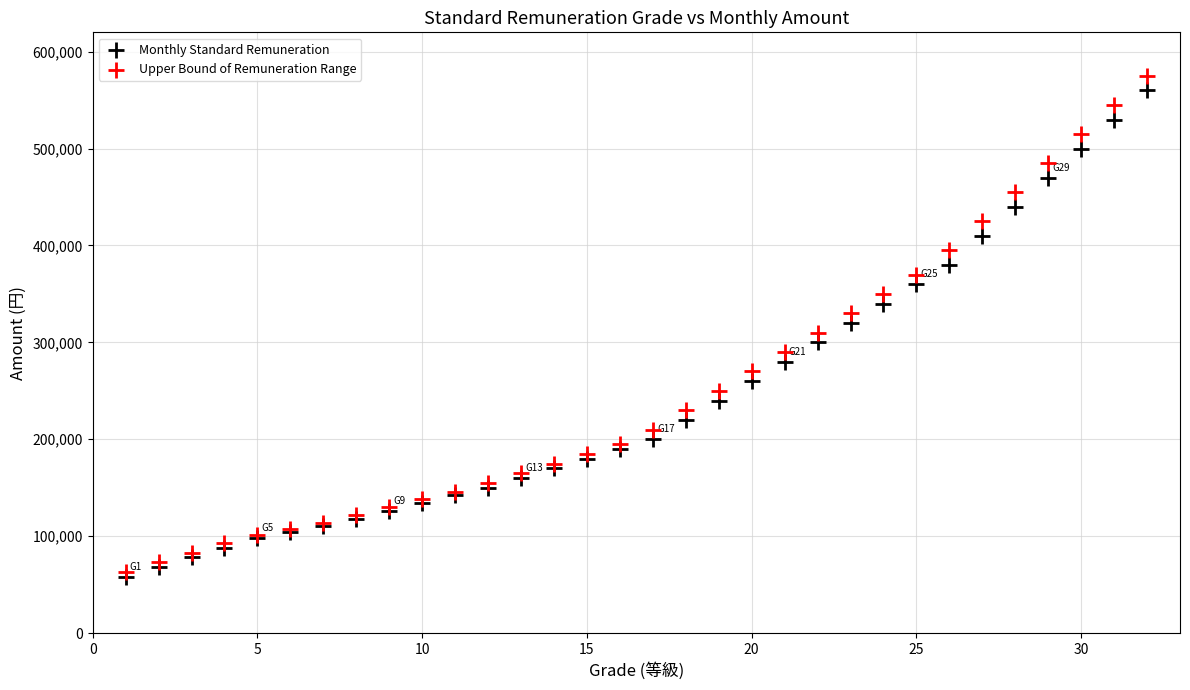

Which series has the widest spread of Y values?

Upper Bound of Remuneration Range